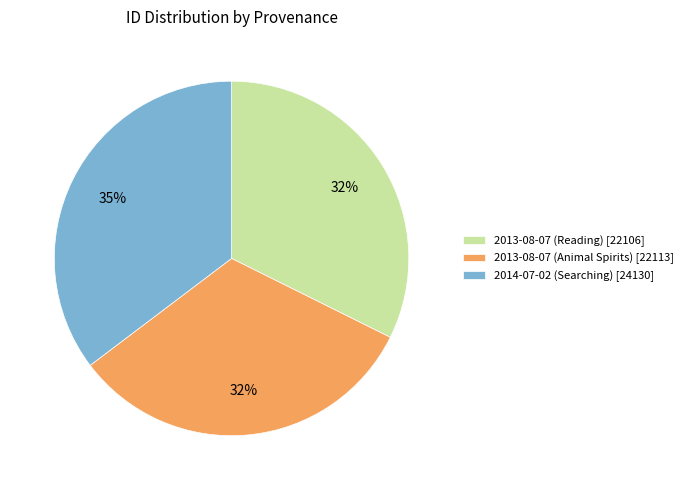

How many segments does this pie chart have?

3